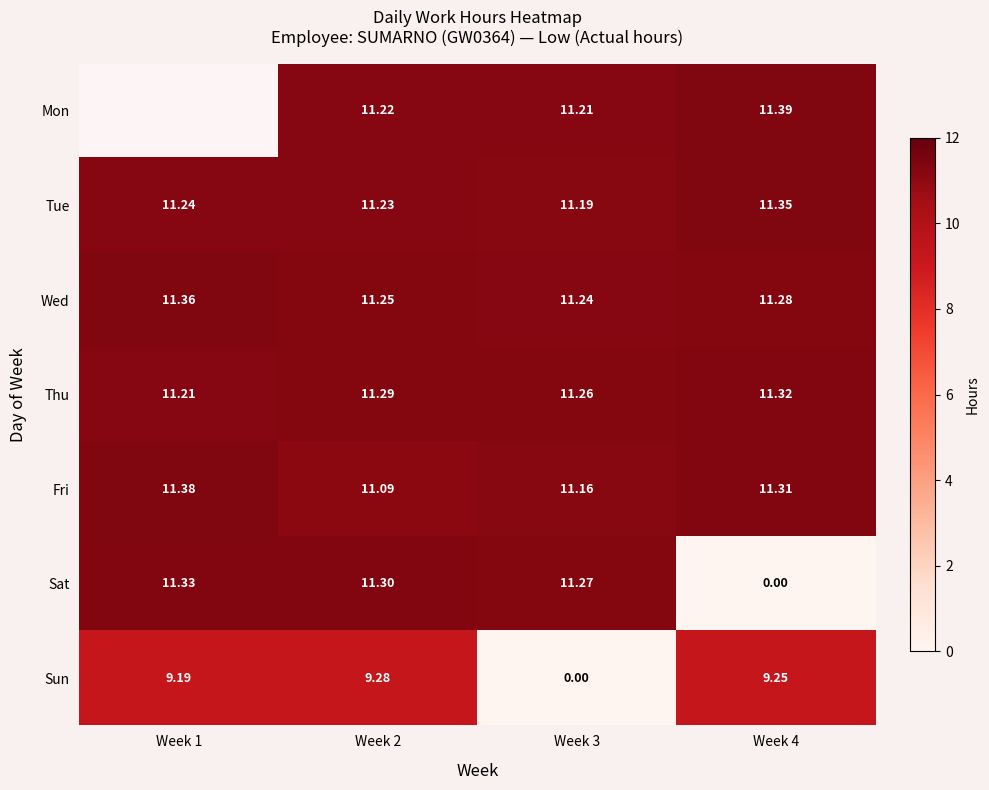

Which series changed the most between Week 2 and Week 4?

Sat